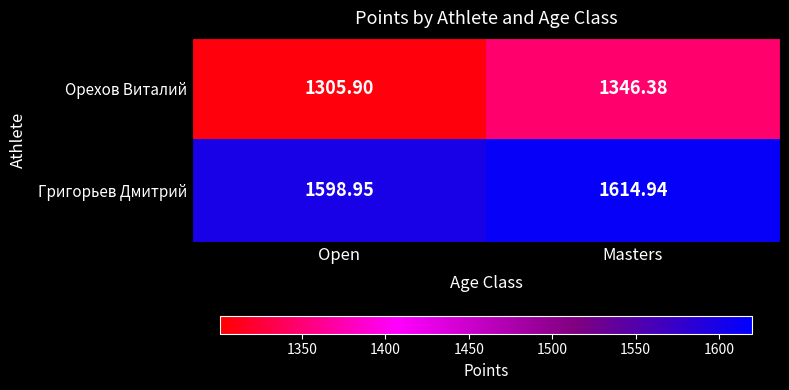

List the series in order of their overall mean, highest first.

Григорьев Дмитрий, Орехов Виталий